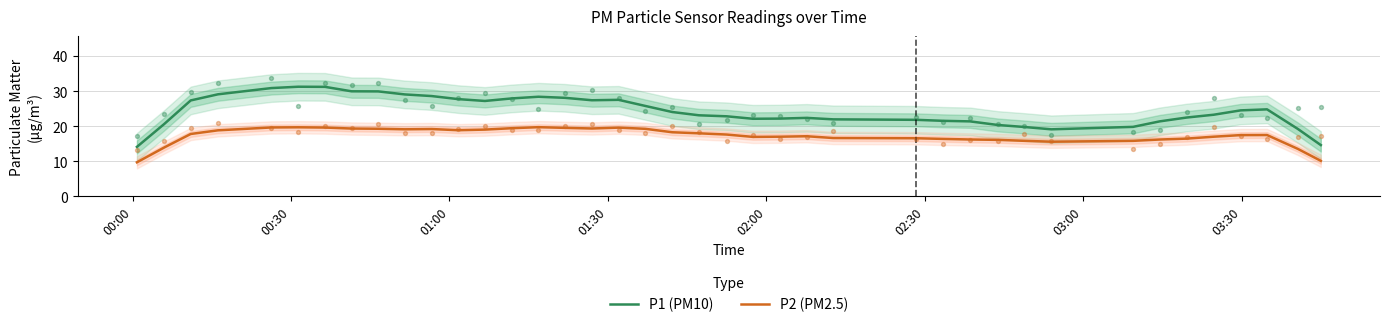

True or false: P2 (PM2.5) and P1 (PM10) intersect in this chart.

False